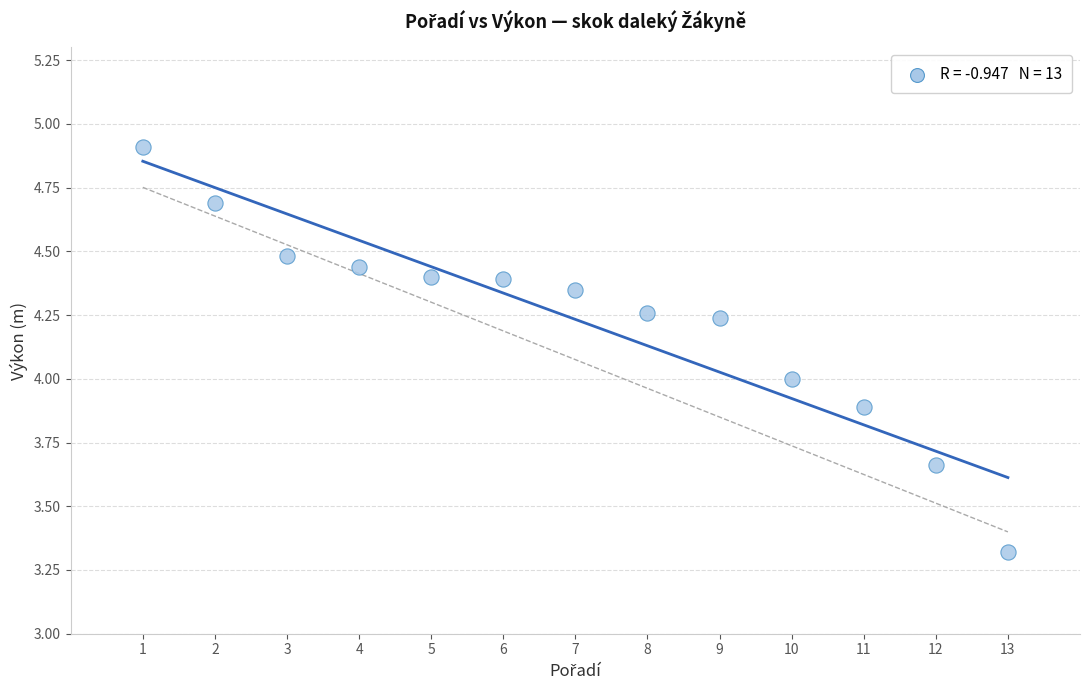

What is the range of Y values (max minus min)?

1.6